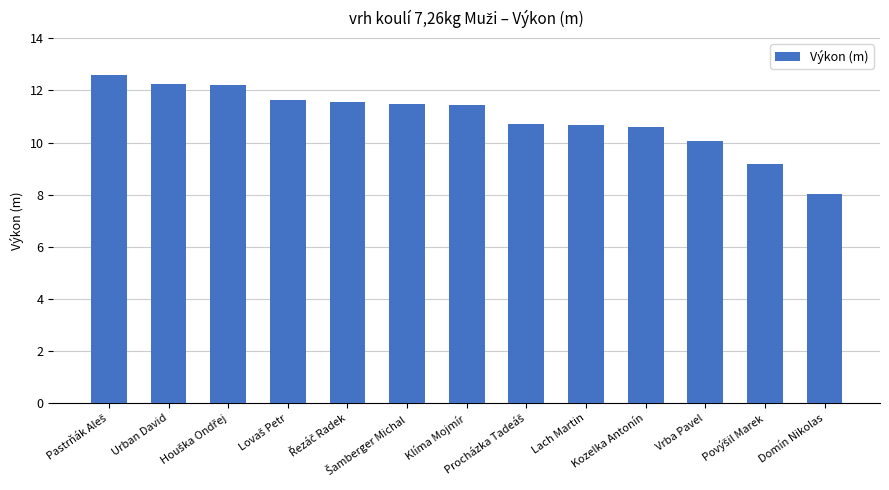

The value at Lach Martin is 10.7. True or false?

True